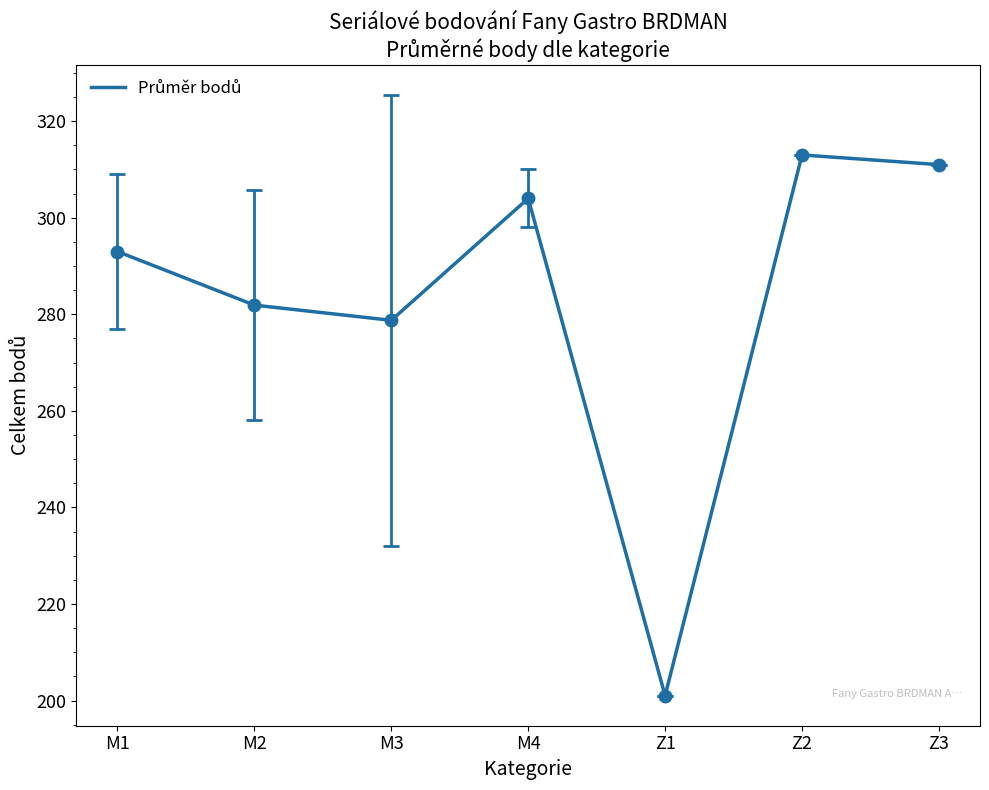

Reading right to left, list all the values displayed in this chart.

Z3=311.0	Z2=313.0	Z1=201.0	M4=304.0	M3=278.8	M2=281.9	M1=293.0